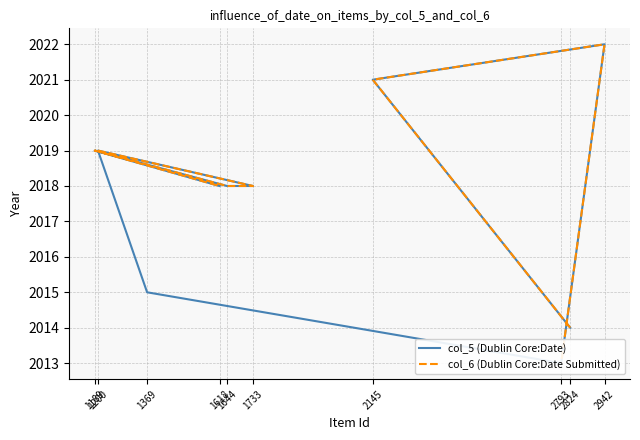

At 1733, list the series in order from smallest to largest.

col_5 (Dublin Core:Date), col_6 (Dublin Core:Date Submitted)